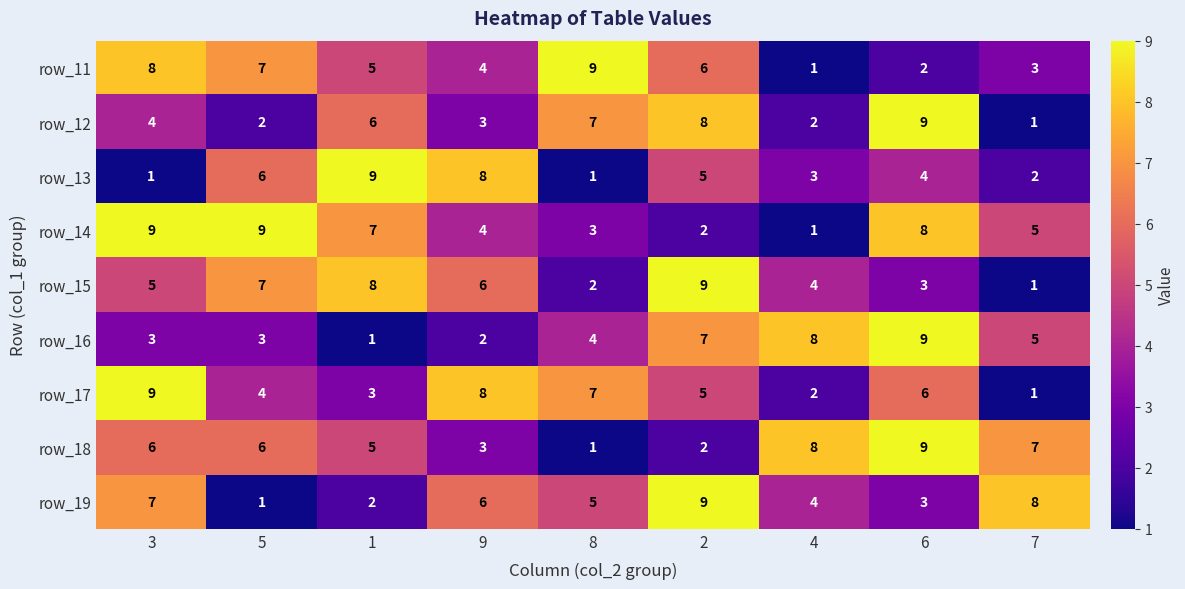

What is the average value of the row_12 series?

5